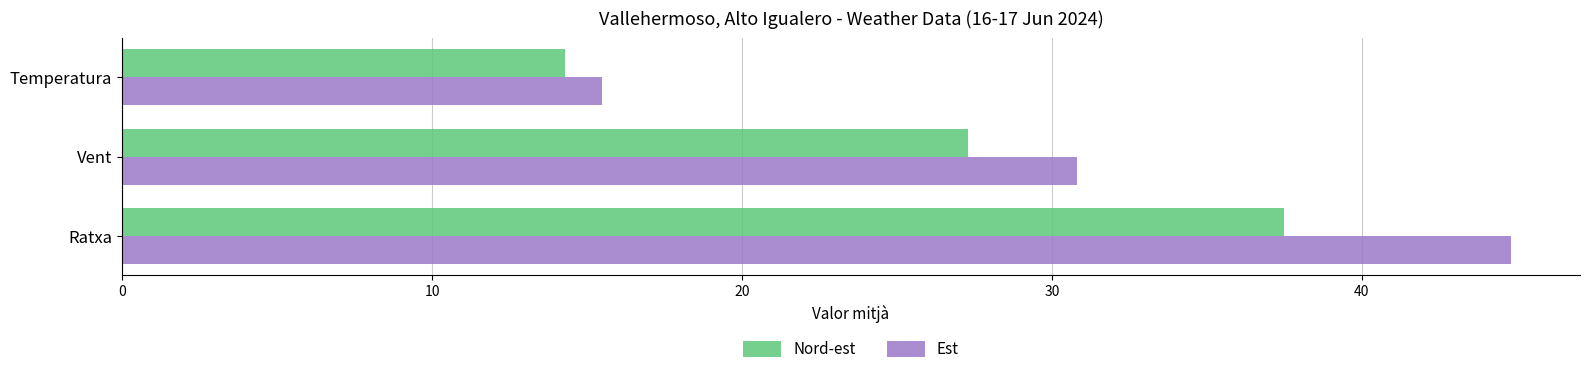

Rank the series by their maximum value, from lowest to highest.

Nord-est, Est